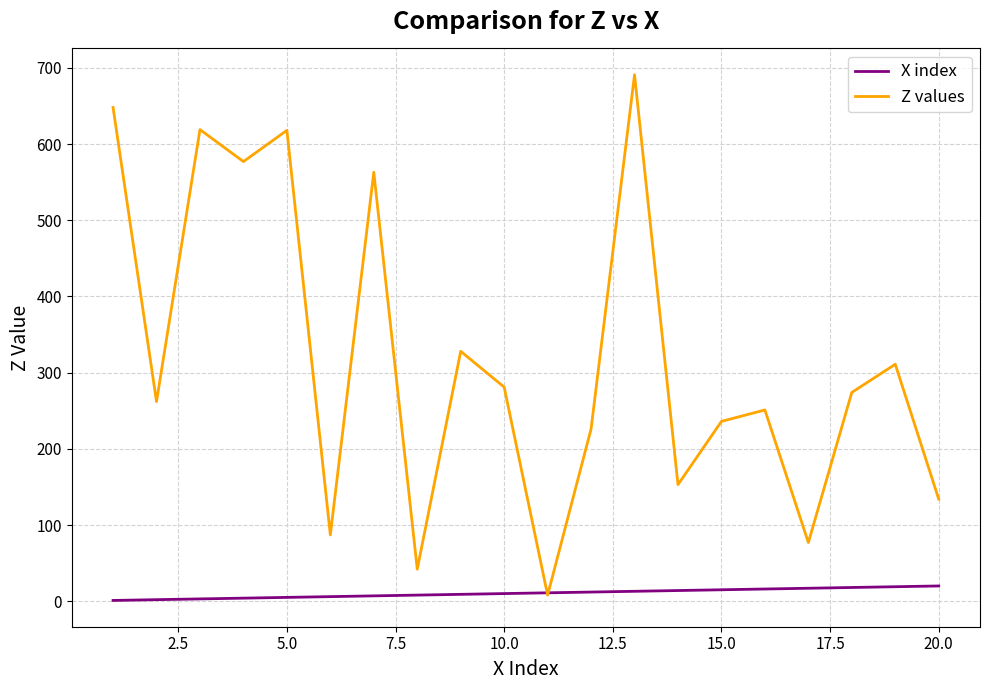

True or false: Z values has more than 2 interior local peaks.

True